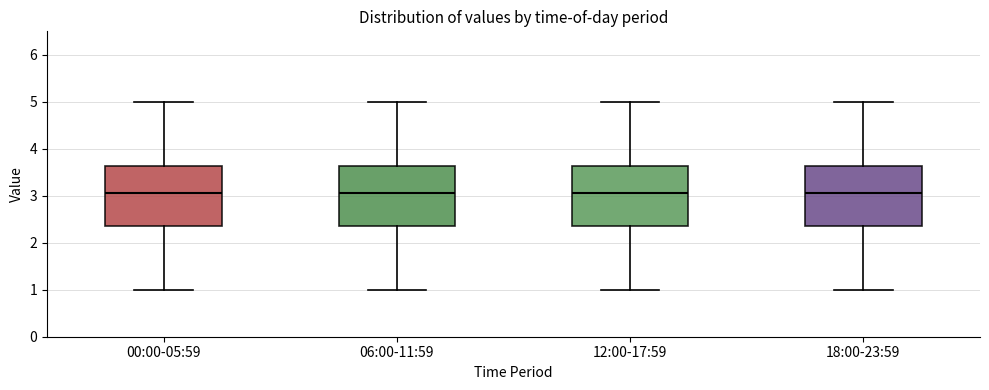

Reading left to right, transcribe this box plot: for each box, give where its median line is, the range the box spans, and where its two whiskers end, as read against the y-axis. The values are not printed on the chart, so give them approximately, as read against the axis.

00:00-05:59: median 3.1, box 2.4 to 3.6, whiskers 1.0 to 5.0
06:00-11:59: median 3.1, box 2.4 to 3.6, whiskers 1.0 to 5.0
12:00-17:59: median 3.1, box 2.4 to 3.6, whiskers 1.0 to 5.0
18:00-23:59: median 3.1, box 2.4 to 3.6, whiskers 1.0 to 5.0